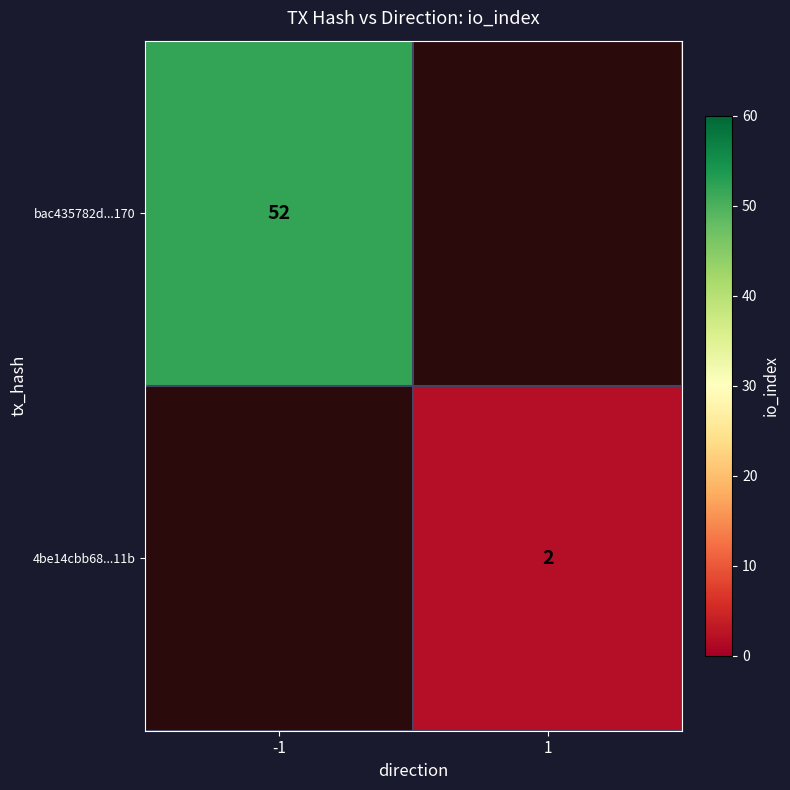

What is the smallest value displayed?

2.0